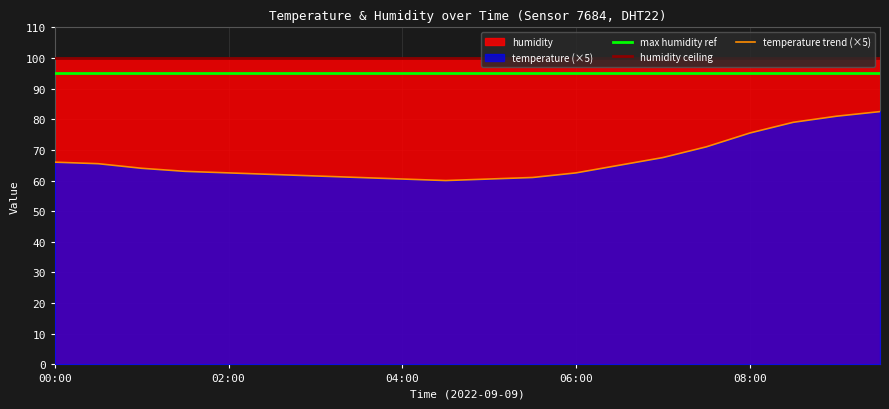

True or false: temperature trend (×5) has more than 2 points higher than both neighbors.

False